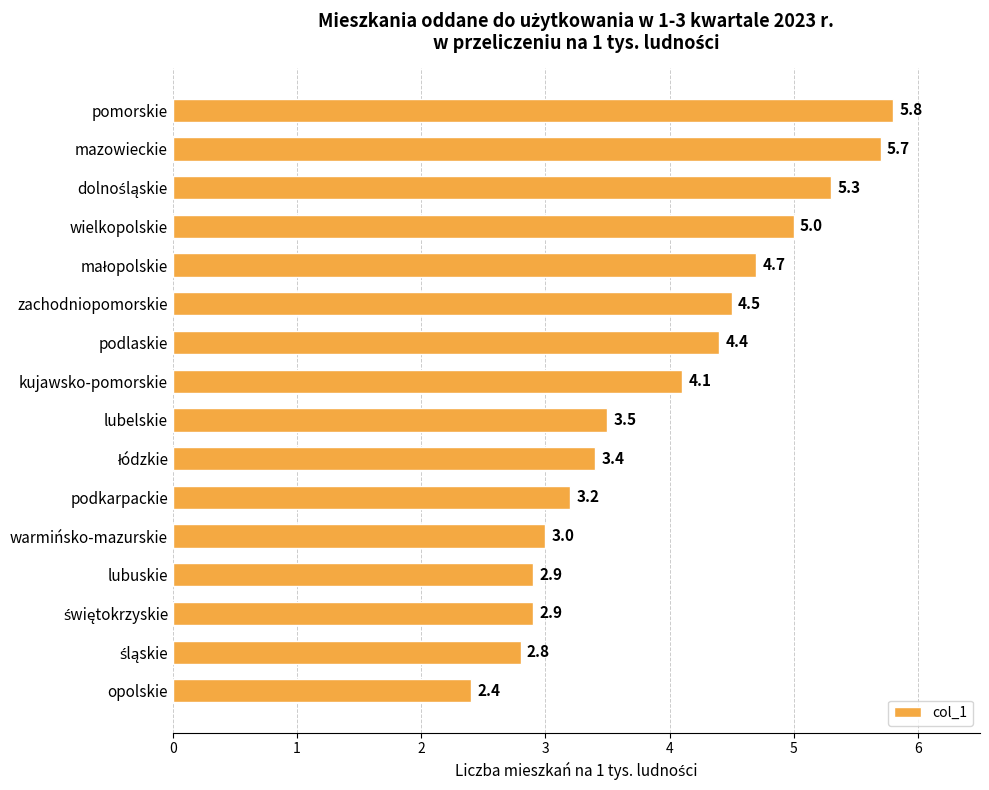

What is the greatest value displayed?

5.8